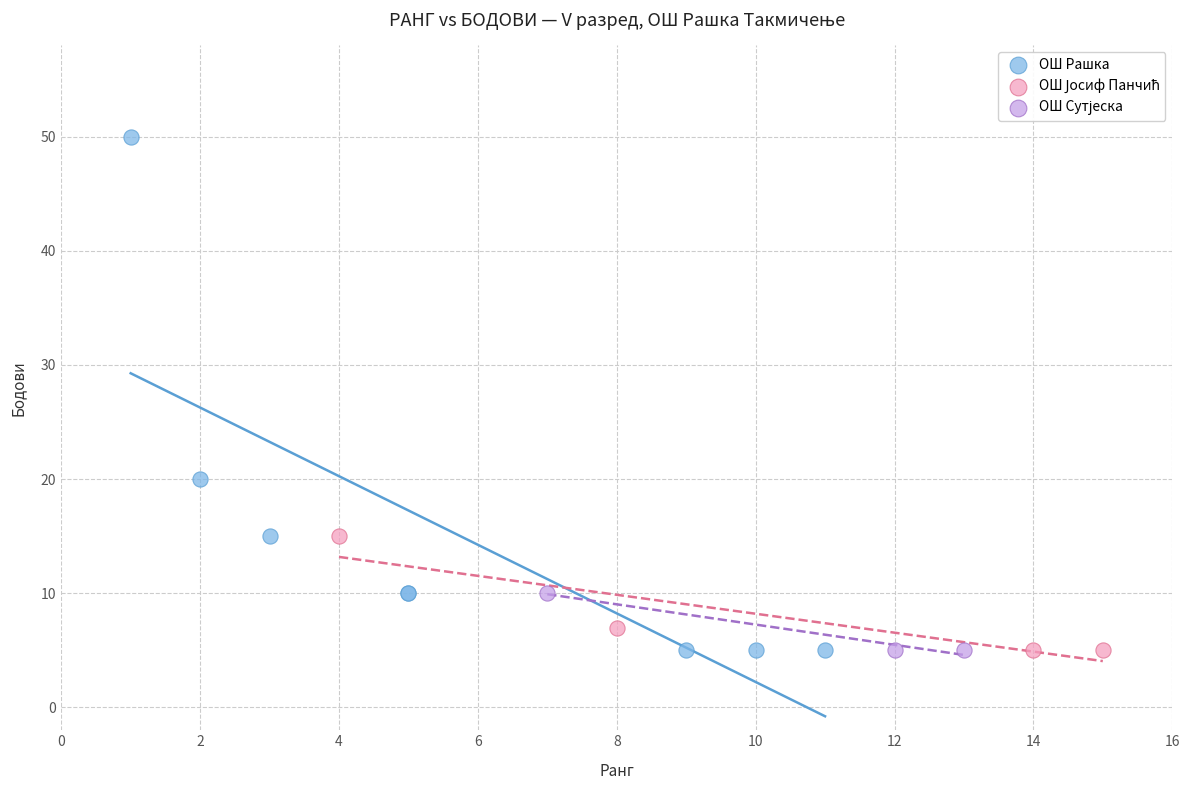

Which series has the largest Y range (max minus min)?

ОШ Рашка